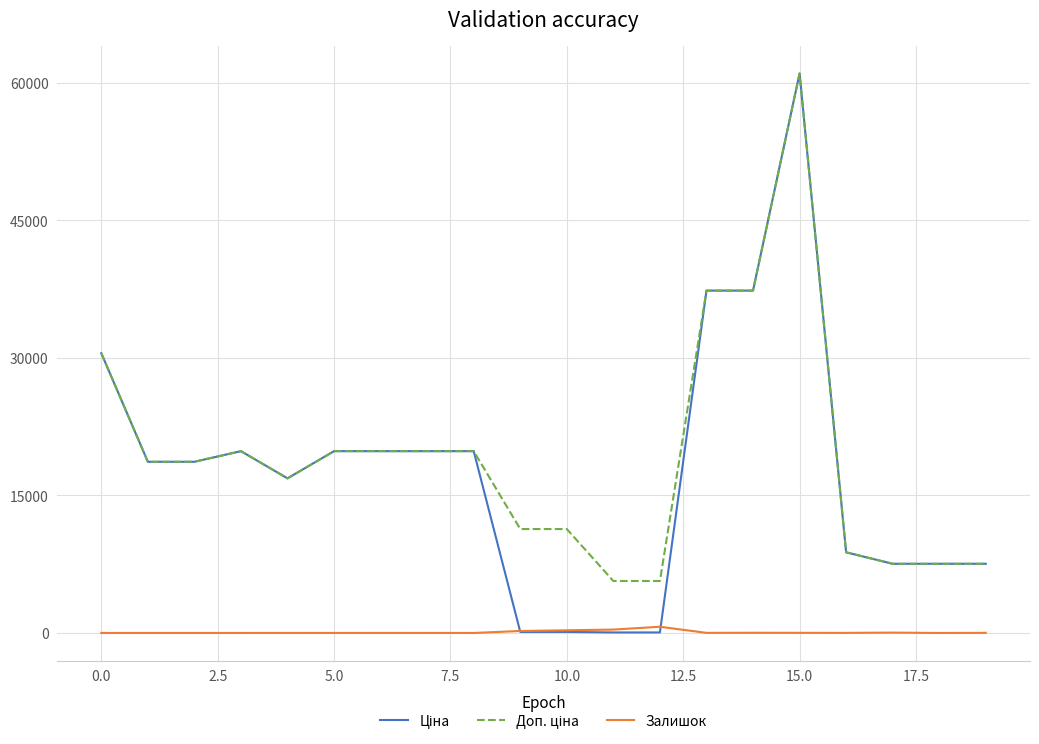

What is the greatest value displayed?

61024.7